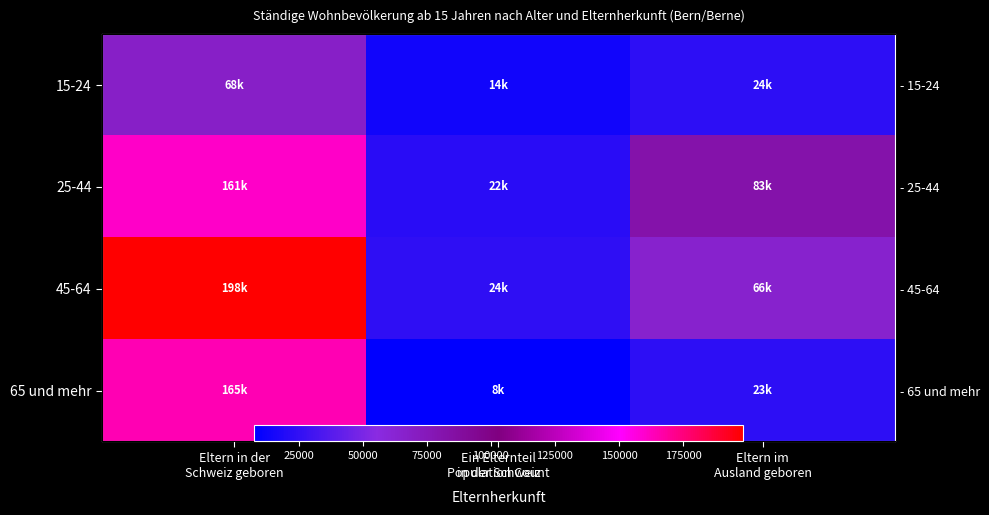

Rank the categories by 65 und mehr value from highest to lowest.

Eltern in der Schweiz geboren, Eltern im Ausland geboren, Ein Elternteil in der Schweiz